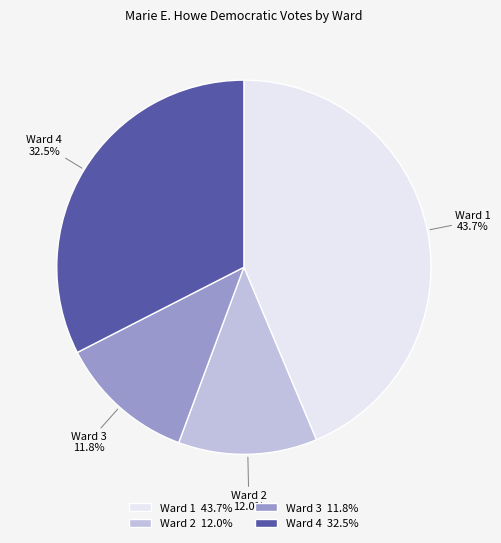

Between Ward 3 11.8% and Ward 4 32.5%, which is larger?

Ward 4 32.5%